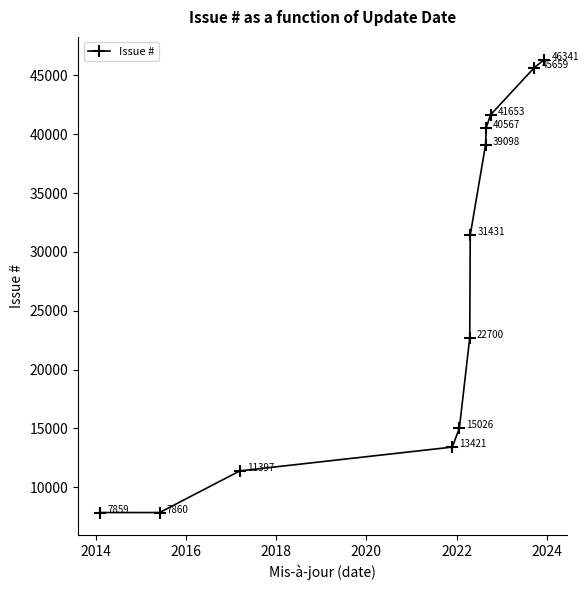

What is the minimum value shown in the chart?

7859